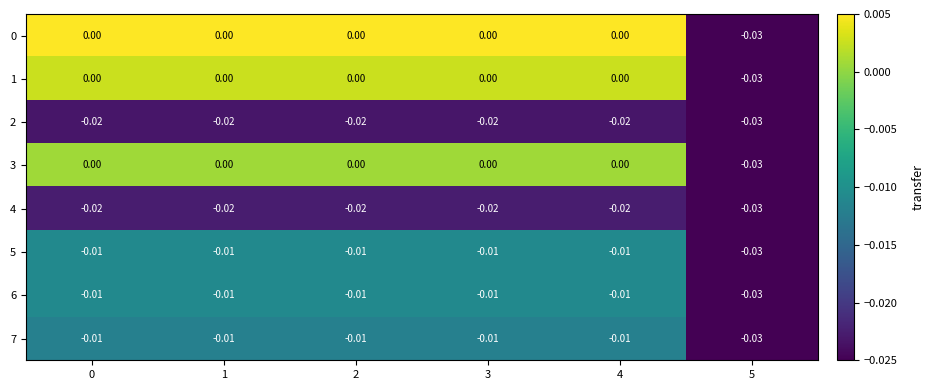

How many categories are shown in the chart?

6